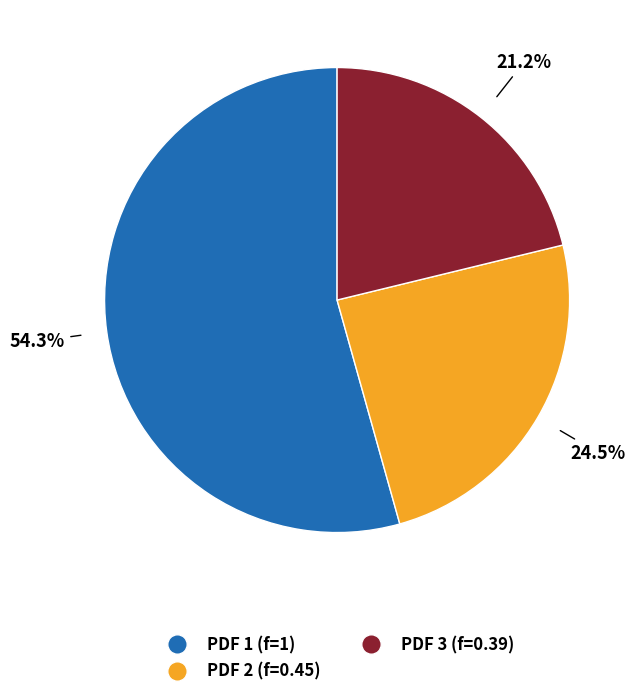

Count the number of slices in the pie.

3